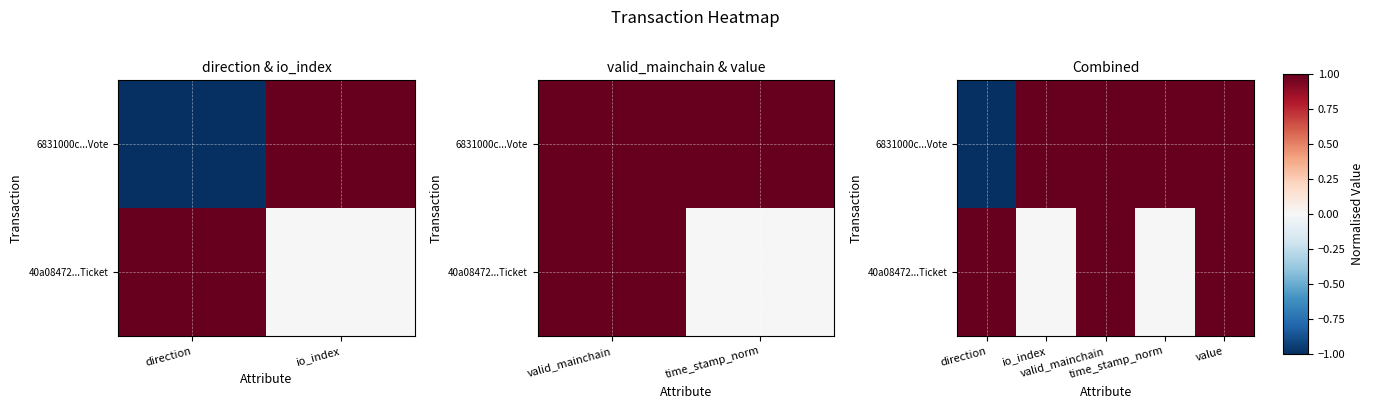

At which label does 6831000c...Vote reach its peak?

io_index